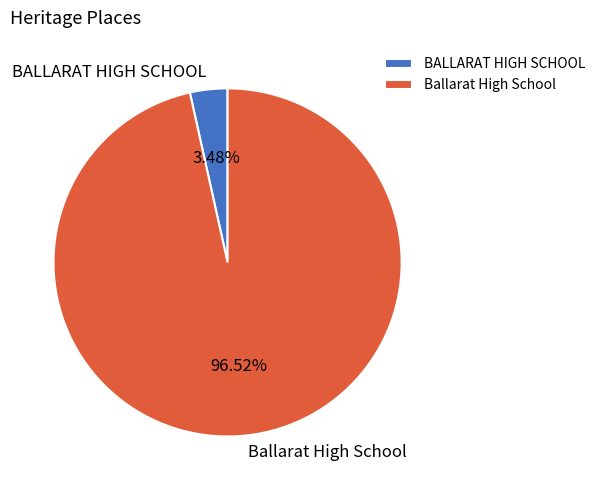

What is the largest slice in the pie chart?

Ballarat High School